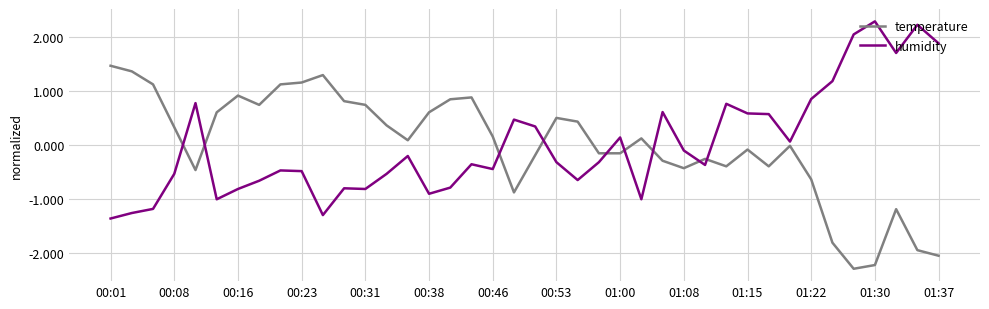

Which series has the largest range (max minus min)?

temperature